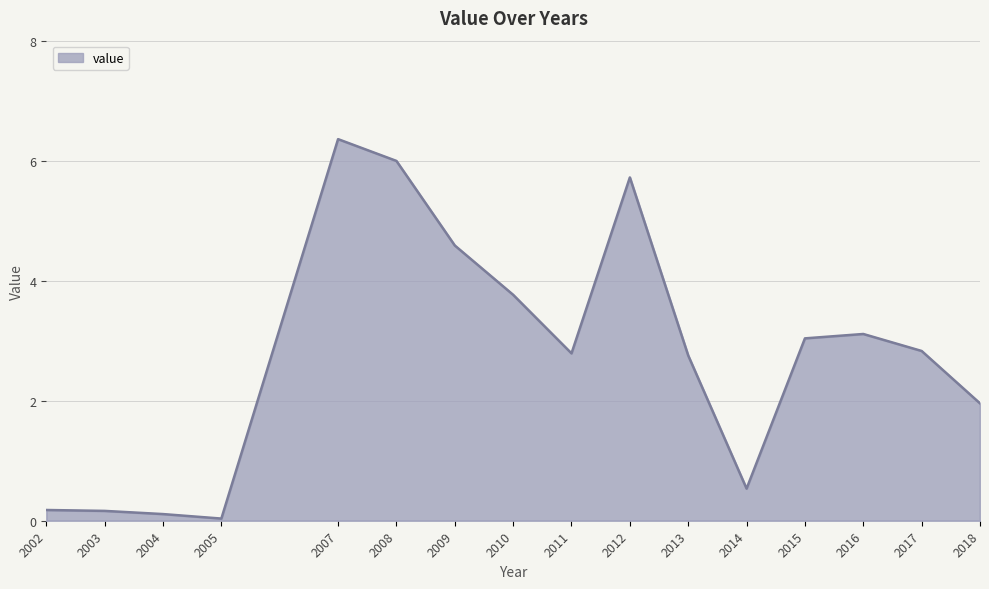

What is the change in value from 2002 to 2015?

+2.9